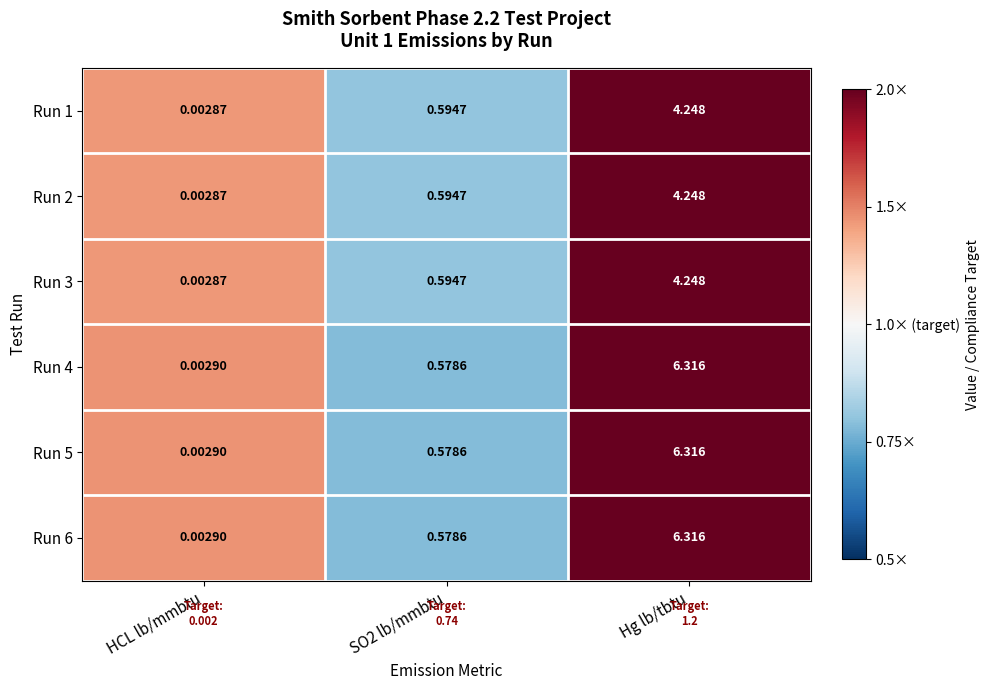

At which label does Run 1 reach its peak?

Hg lb/tbtu